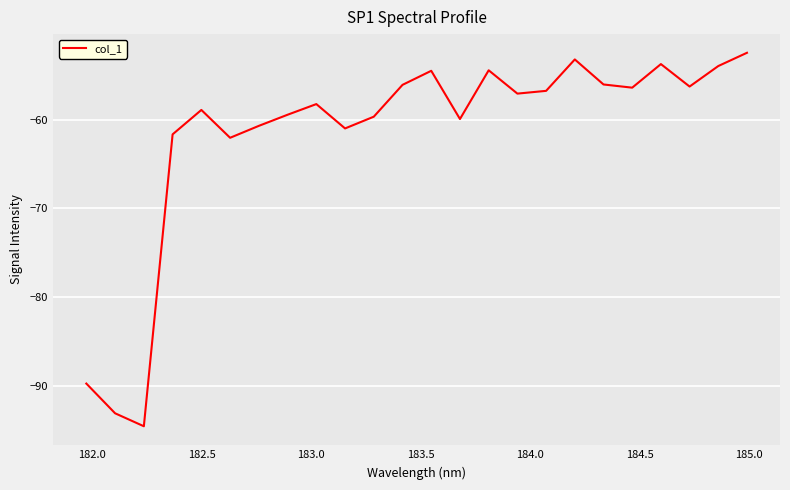

What is the sum of all values?

-1479.9